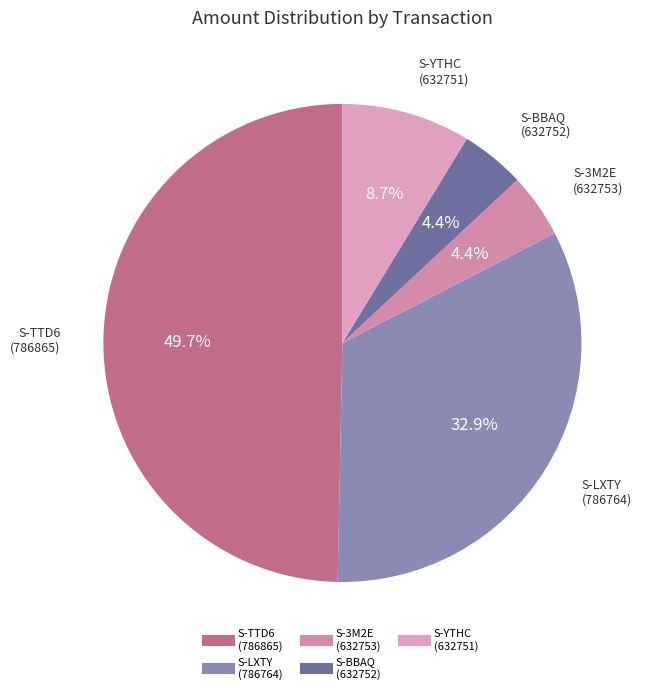

Do S-YTHC (632751) and S-LXTY (786764) together represent more than half of the pie?

No